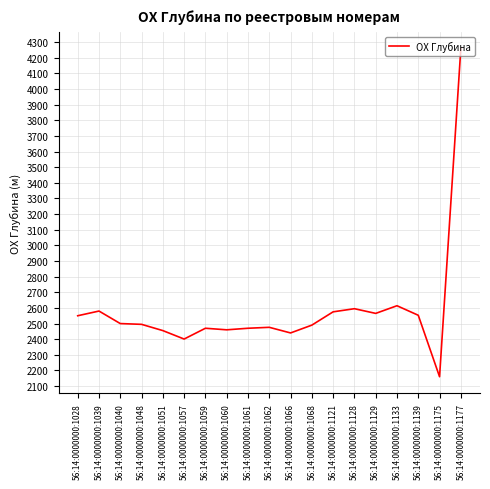

True or false: the data shows 2455 at 56:14:0000000:1051.

True